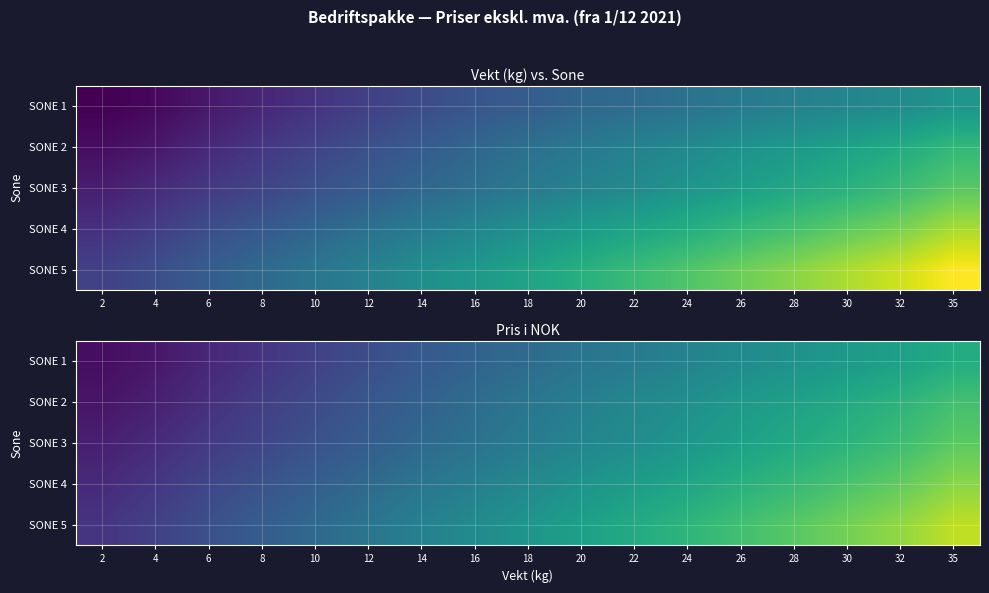

Which category has the highest value across all series?

35